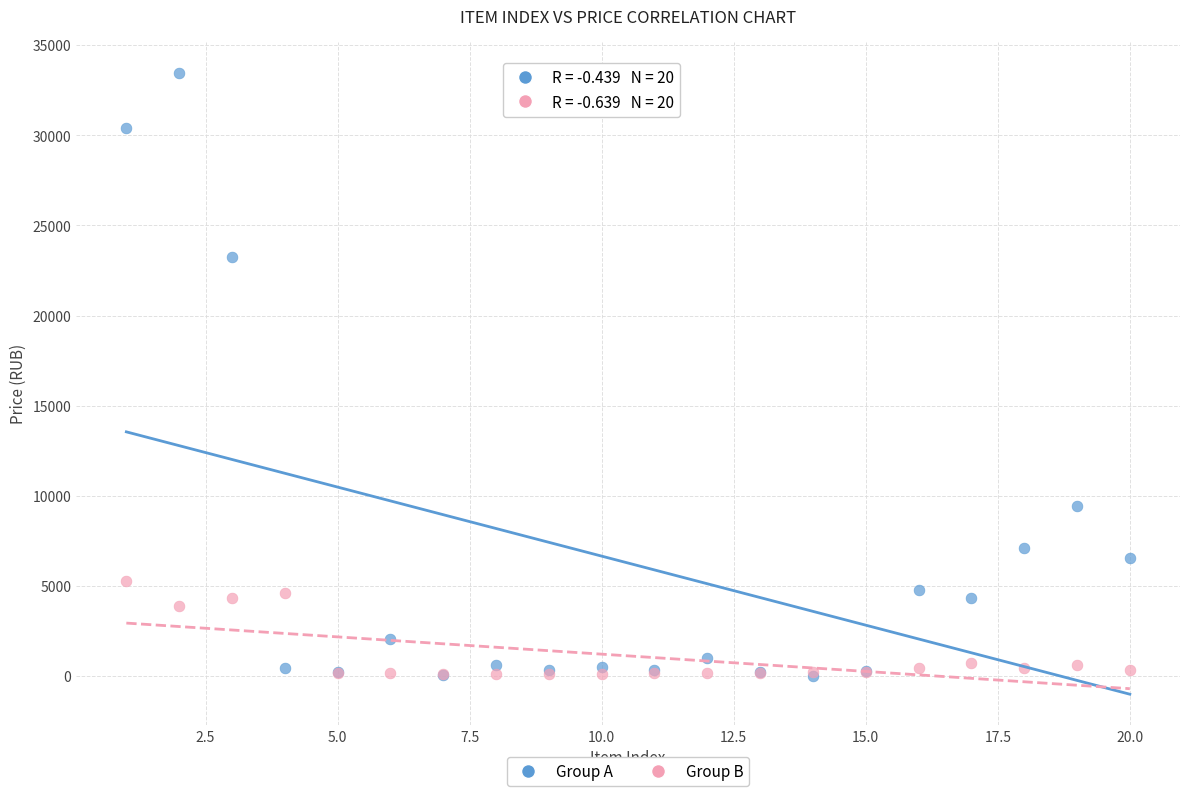

Which series reaches the maximum Y coordinate?

Group A